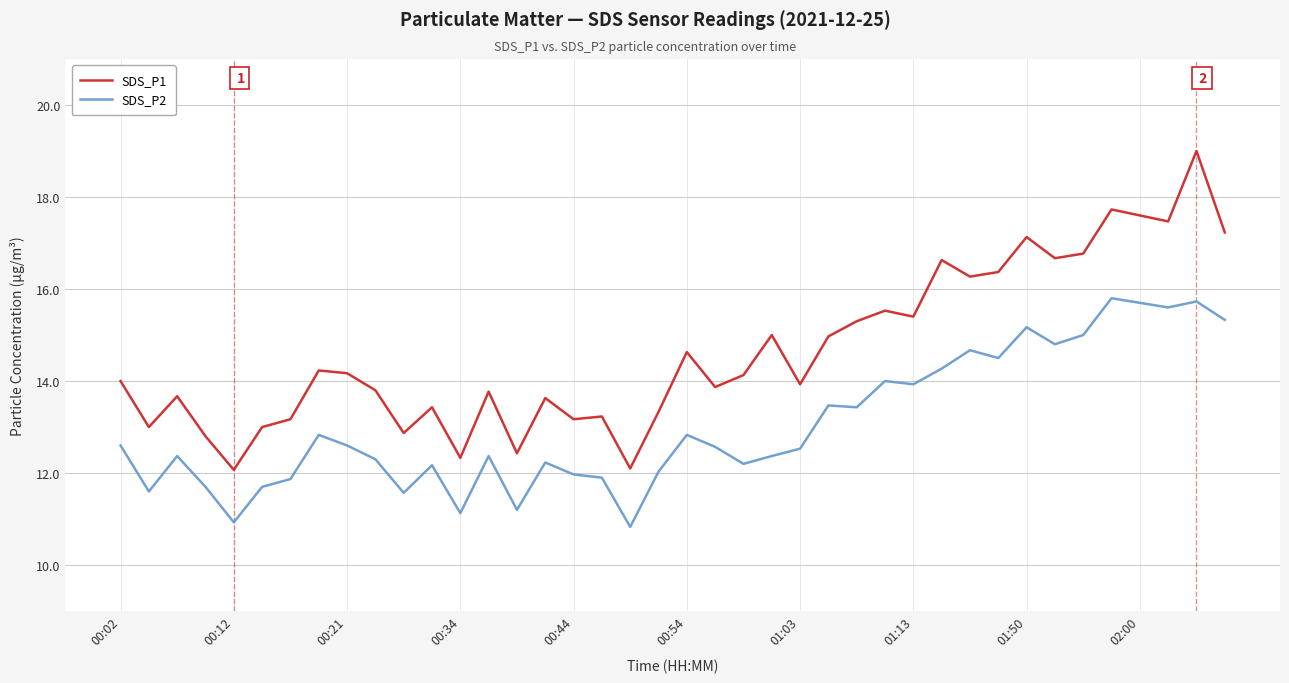

What is the highest value of the SDS_P2 series?

15.8